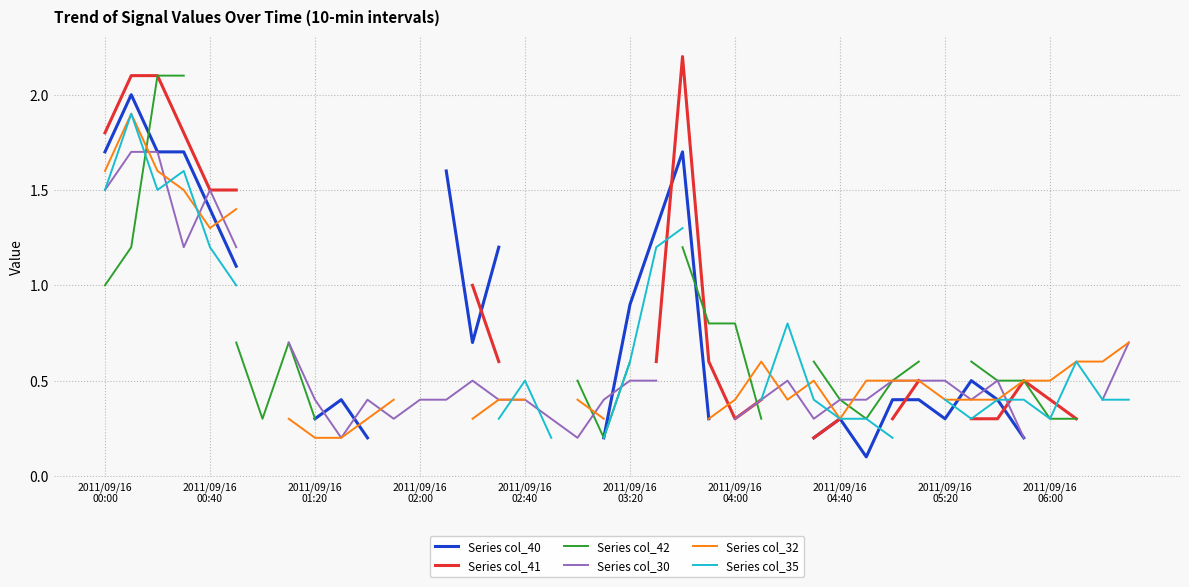

What is the highest value of the Series col_41 series?

2.2